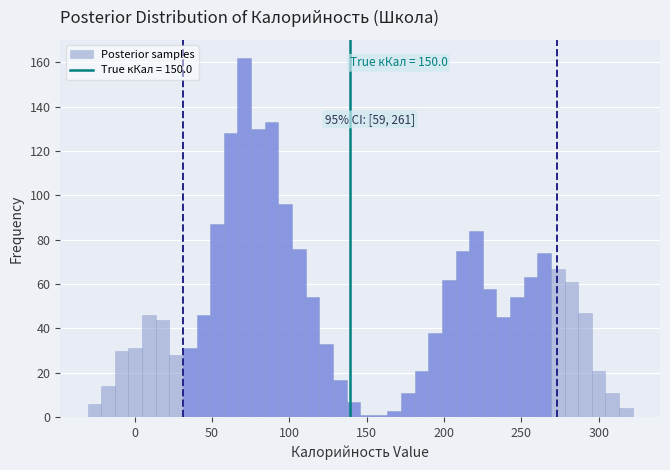

Read against the x-axis, roughly where is the centre of the tallest bar?

70